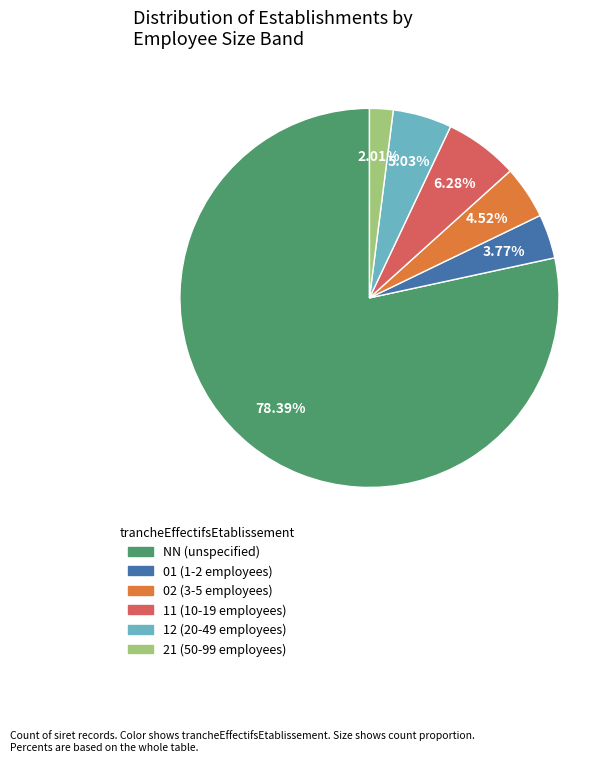

Which category has the smallest portion of the pie?

21